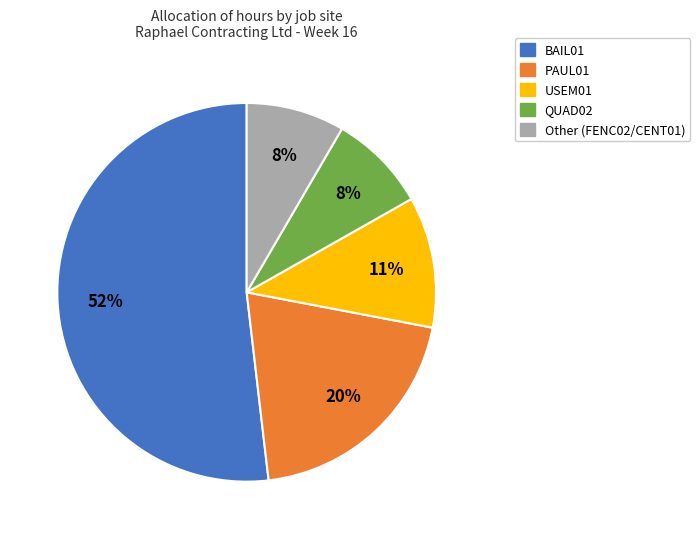

To the nearest percent, what is the average slice percentage?

20%